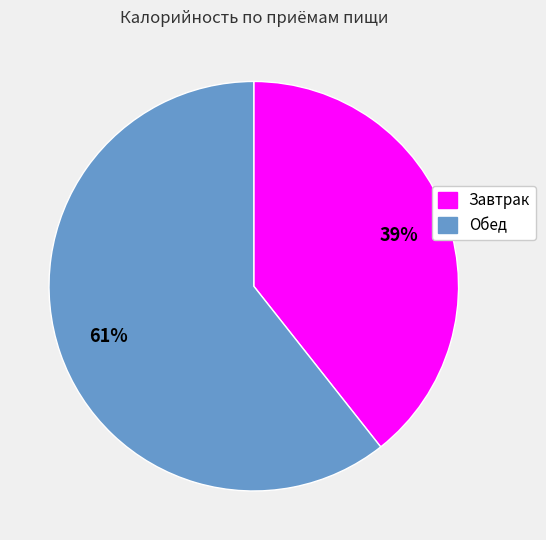

How many slices are in this pie chart?

2